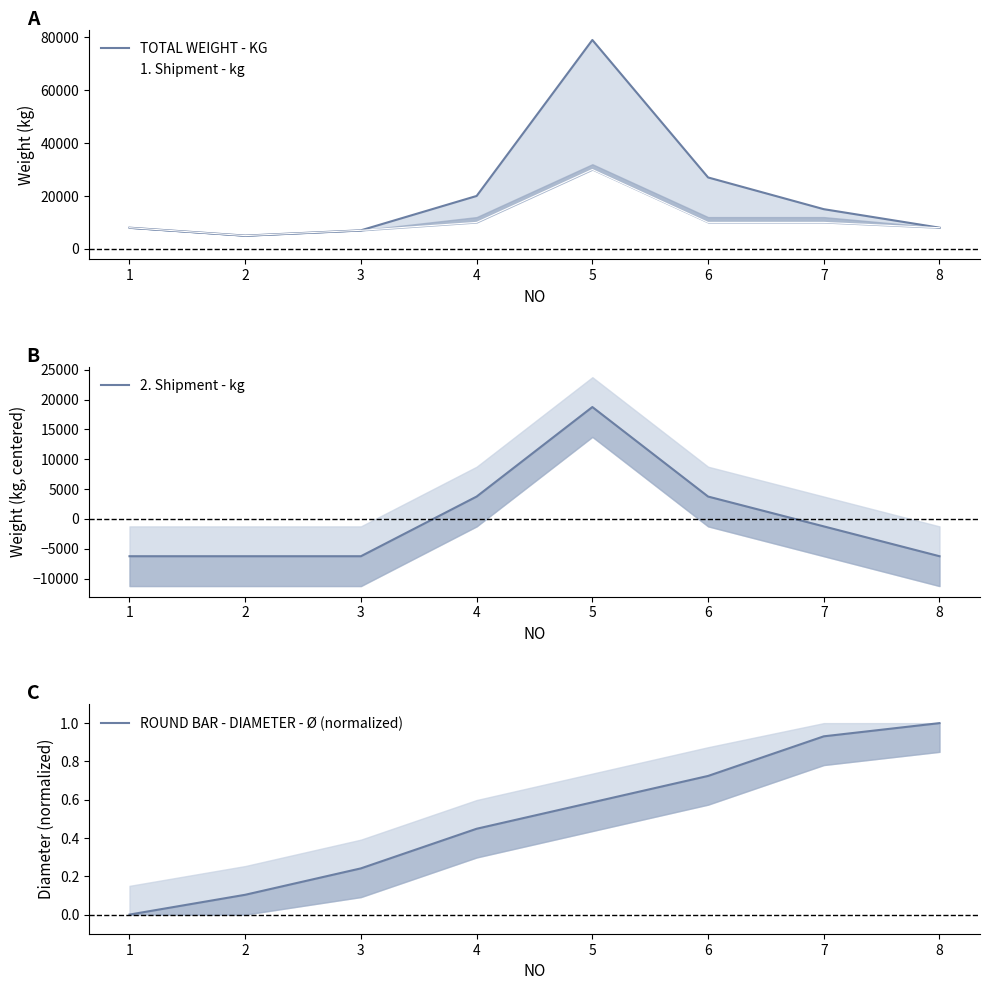

Reading right to left, list all the values displayed in this chart.

TOTAL WEIGHT - KG: 8=8000.0	7=15000.0	6=27000.0	5=79000.0	4=20000.0	3=7000.0	2=5000.0	1=8000.0
1. Shipment - kg: 8=8000.0	7=10000.0	6=10000.0	5=30000.0	4=10000.0	3=7000.0	2=5000.0	1=8000.0
2. Shipment - kg: 8=-6250.0	7=-1250.0	6=3750.0	5=18750.0	4=3750.0	3=-6250.0	2=-6250.0	1=-6250.0
ROUND BAR - DIAMETER - Ø (normalized): 8=1.0	7=0.9	6=0.7	5=0.6	4=0.4	3=0.2	2=0.1	1=0.0